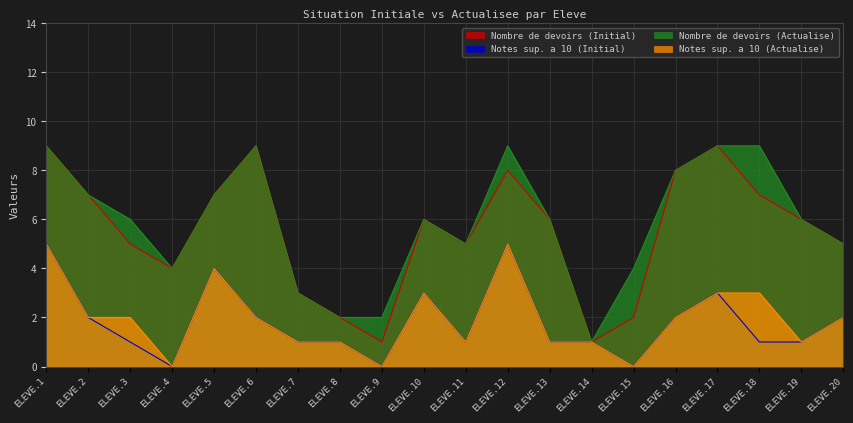

Reading left to right, extract all data points from this chart.

Nombre de devoirs (Initial): ELEVE.1=9	ELEVE.2=7	ELEVE.3=5	ELEVE.4=4	ELEVE.5=7	ELEVE.6=9	ELEVE.7=3	ELEVE.8=2	ELEVE.9=1	ELEVE.10=6	ELEVE.11=5	ELEVE.12=8	ELEVE.13=6	ELEVE.14=1	ELEVE.15=2	ELEVE.16=8	ELEVE.17=9	ELEVE.18=7	ELEVE.19=6	ELEVE.20=5
Notes sup. a 10 (Initial): ELEVE.1=5	ELEVE.2=2	ELEVE.3=1	ELEVE.4=0	ELEVE.5=4	ELEVE.6=2	ELEVE.7=1	ELEVE.8=1	ELEVE.9=0	ELEVE.10=3	ELEVE.11=1	ELEVE.12=5	ELEVE.13=1	ELEVE.14=1	ELEVE.15=0	ELEVE.16=2	ELEVE.17=3	ELEVE.18=1	ELEVE.19=1	ELEVE.20=2
Nombre de devoirs (Actualise): ELEVE.1=9	ELEVE.2=7	ELEVE.3=6	ELEVE.4=4	ELEVE.5=7	ELEVE.6=9	ELEVE.7=3	ELEVE.8=2	ELEVE.9=2	ELEVE.10=6	ELEVE.11=5	ELEVE.12=9	ELEVE.13=6	ELEVE.14=1	ELEVE.15=4	ELEVE.16=8	ELEVE.17=9	ELEVE.18=9	ELEVE.19=6	ELEVE.20=5
Notes sup. a 10 (Actualise): ELEVE.1=5	ELEVE.2=2	ELEVE.3=2	ELEVE.4=0	ELEVE.5=4	ELEVE.6=2	ELEVE.7=1	ELEVE.8=1	ELEVE.9=0	ELEVE.10=3	ELEVE.11=1	ELEVE.12=5	ELEVE.13=1	ELEVE.14=1	ELEVE.15=0	ELEVE.16=2	ELEVE.17=3	ELEVE.18=3	ELEVE.19=1	ELEVE.20=2